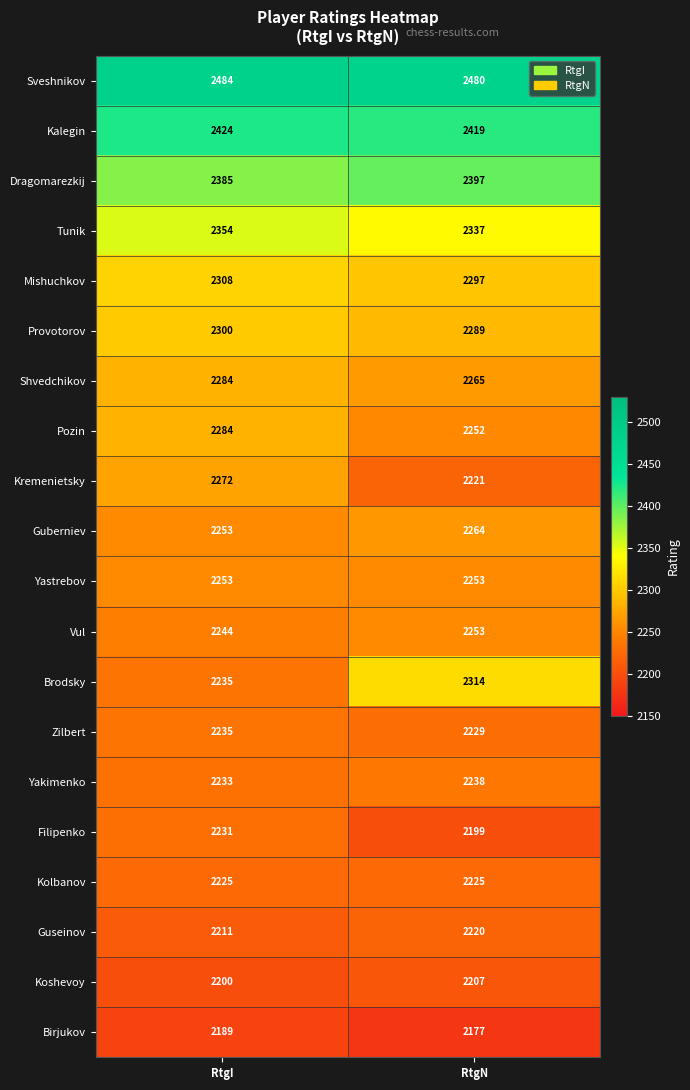

At which category does the chart reach its minimum across all series?

RtgN